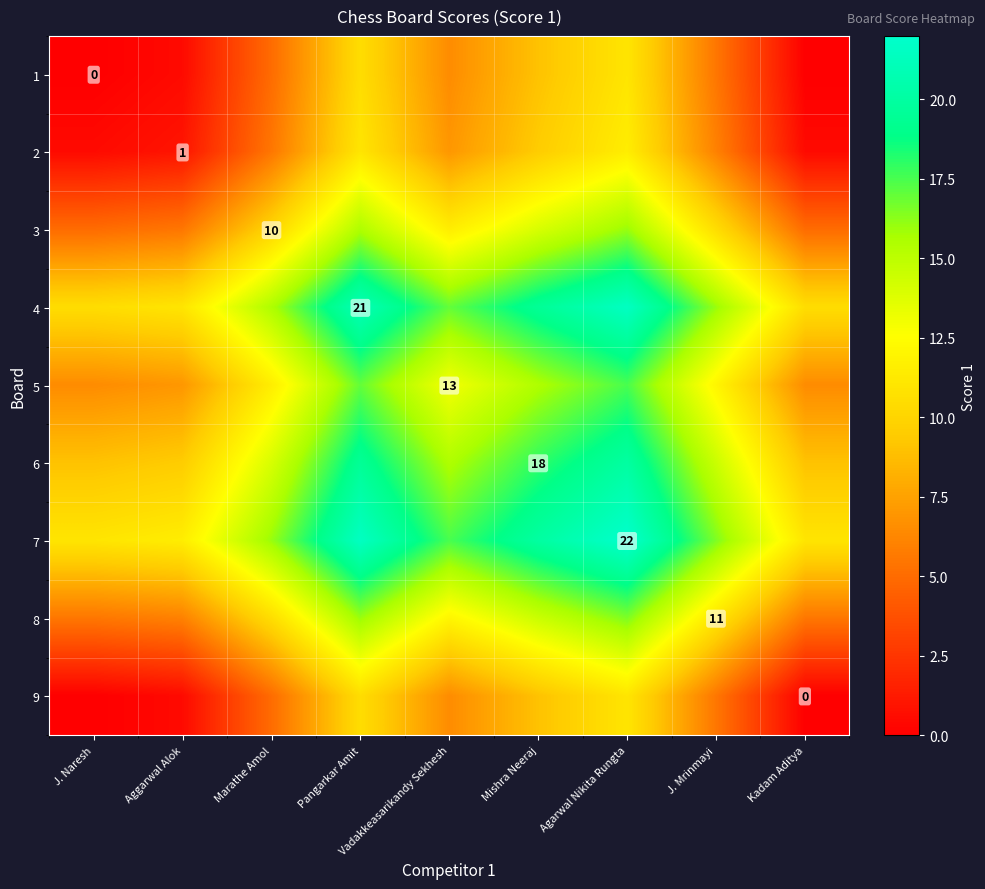

Which series has the largest total across all categories?

7